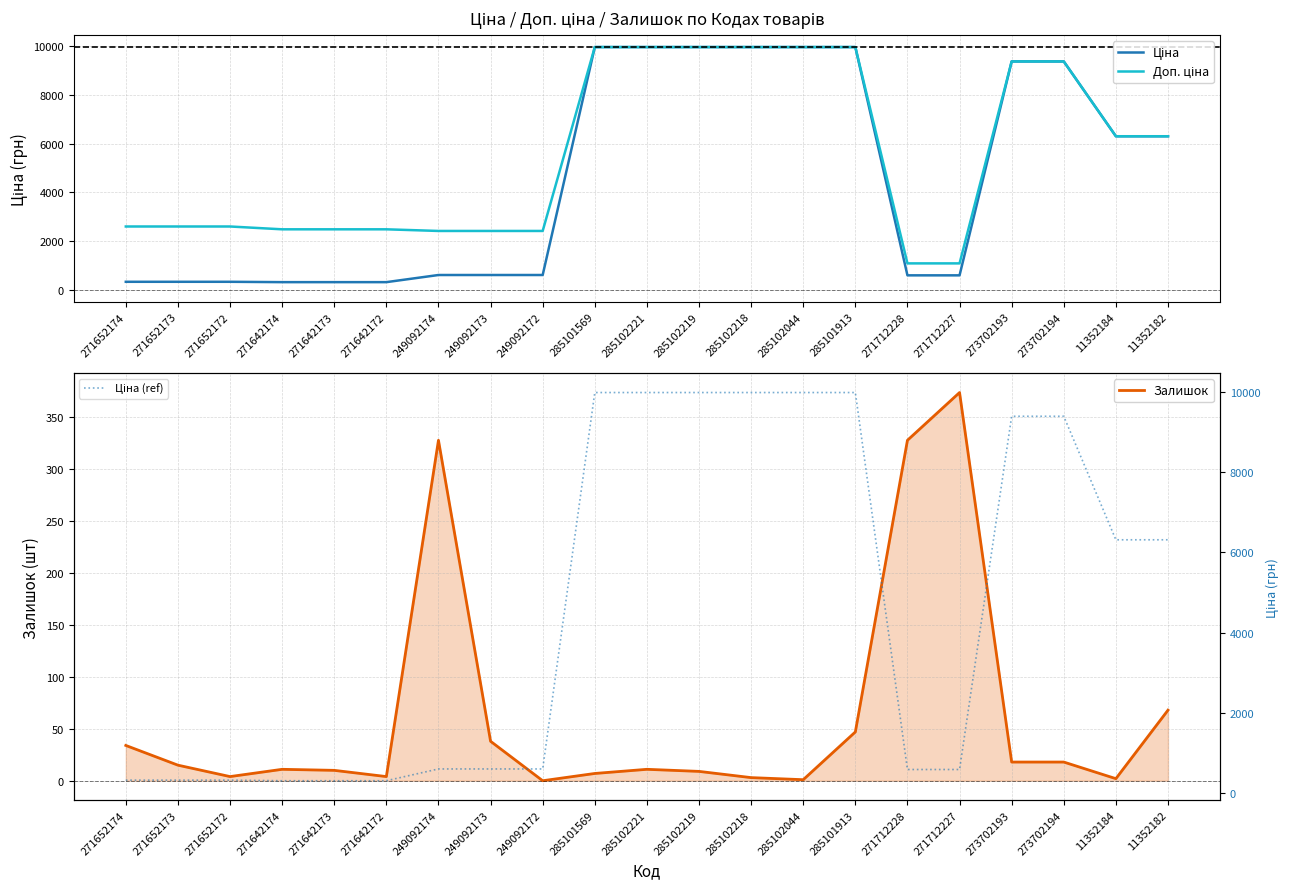

What is the total value across all series at 271652172?

2927.1